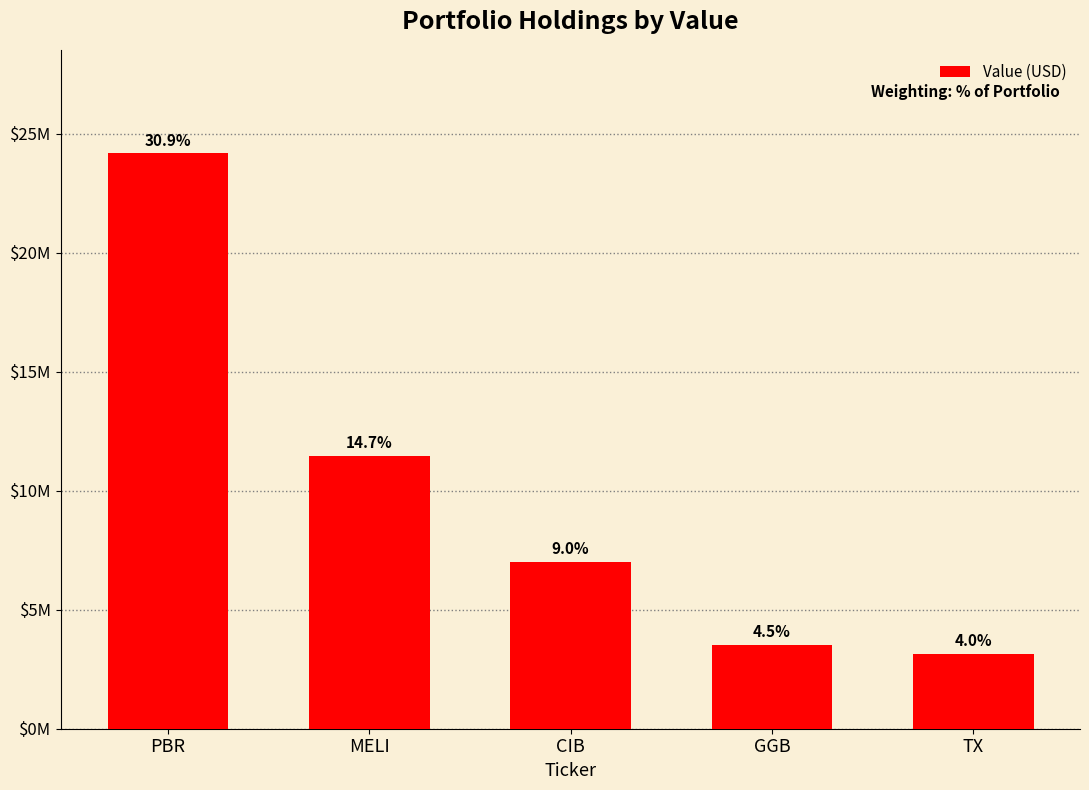

Does the chart contain any negative values?

No